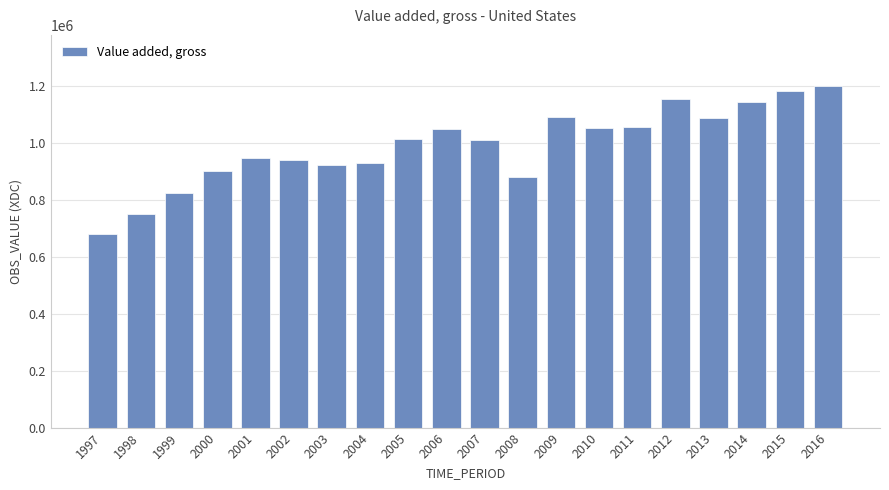

What is the difference between the second highest and second lowest values?

431079